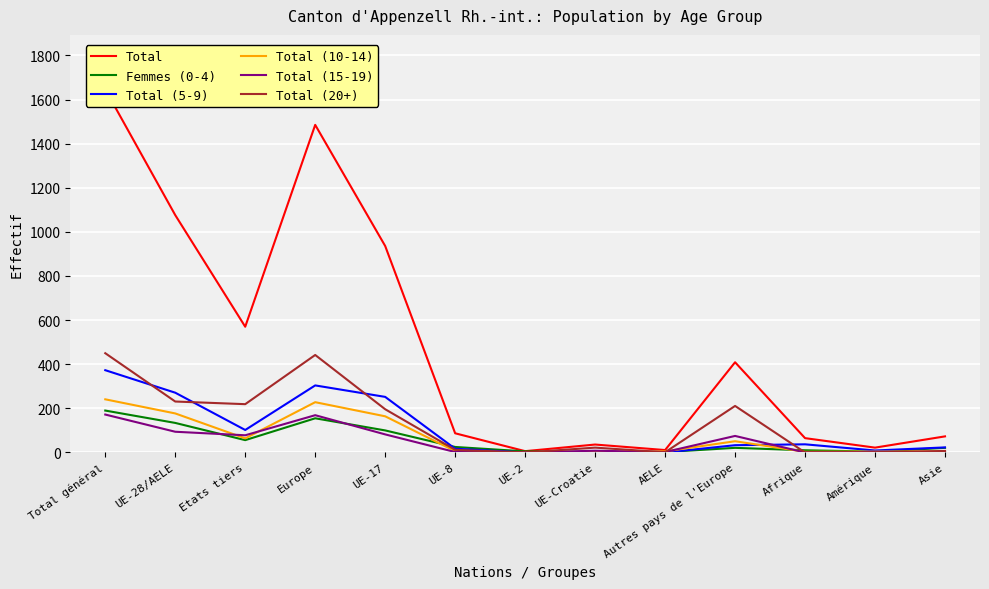

At which category is the sum across all series the highest?

Total général